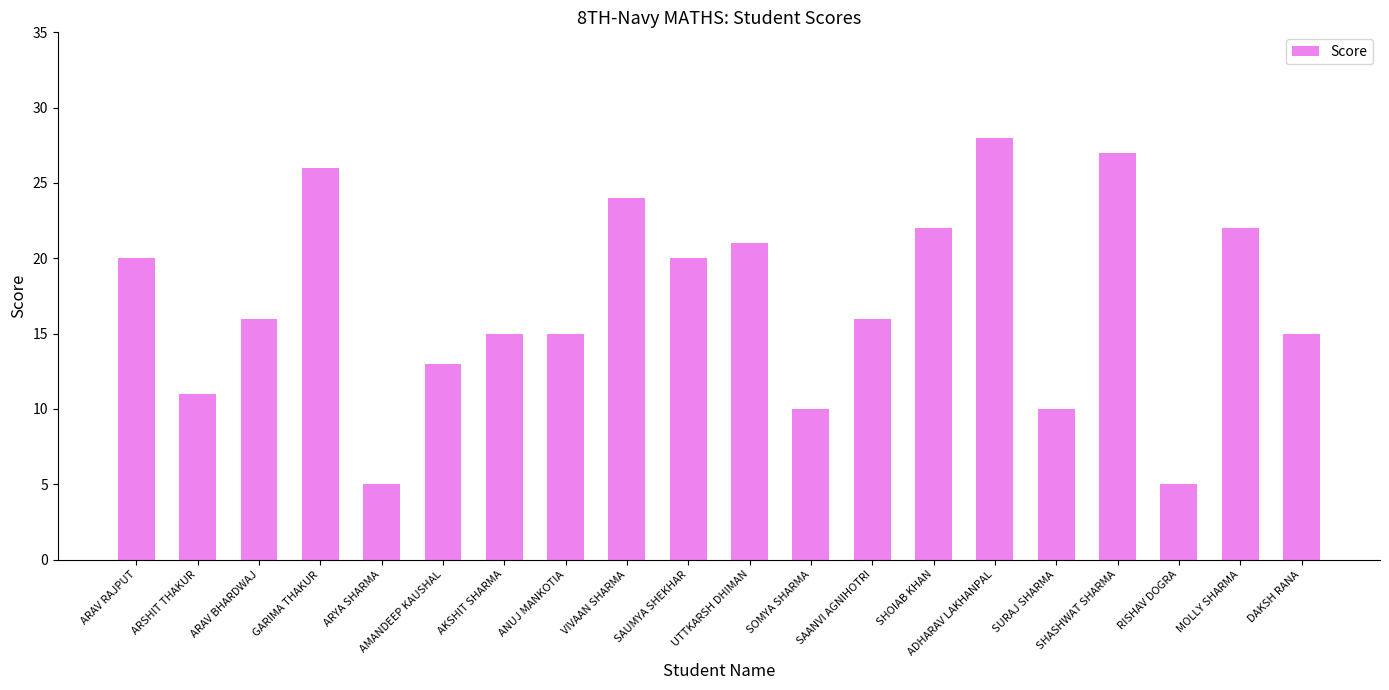

What is the smallest value displayed?

5